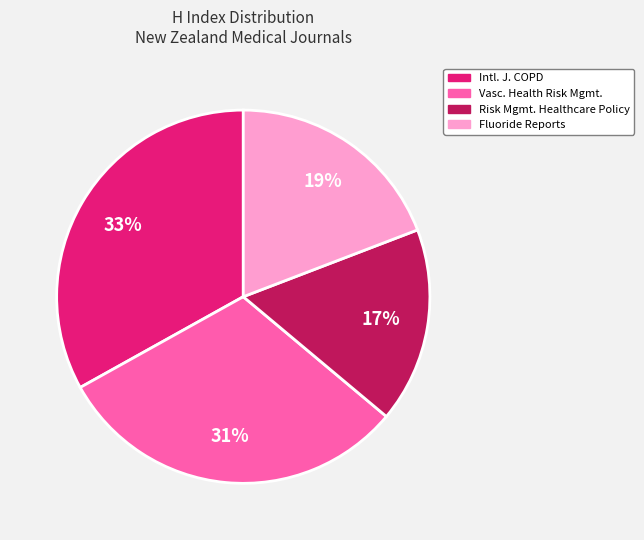

What is the smallest slice in the pie chart?

Risk Mgmt. Healthcare Policy